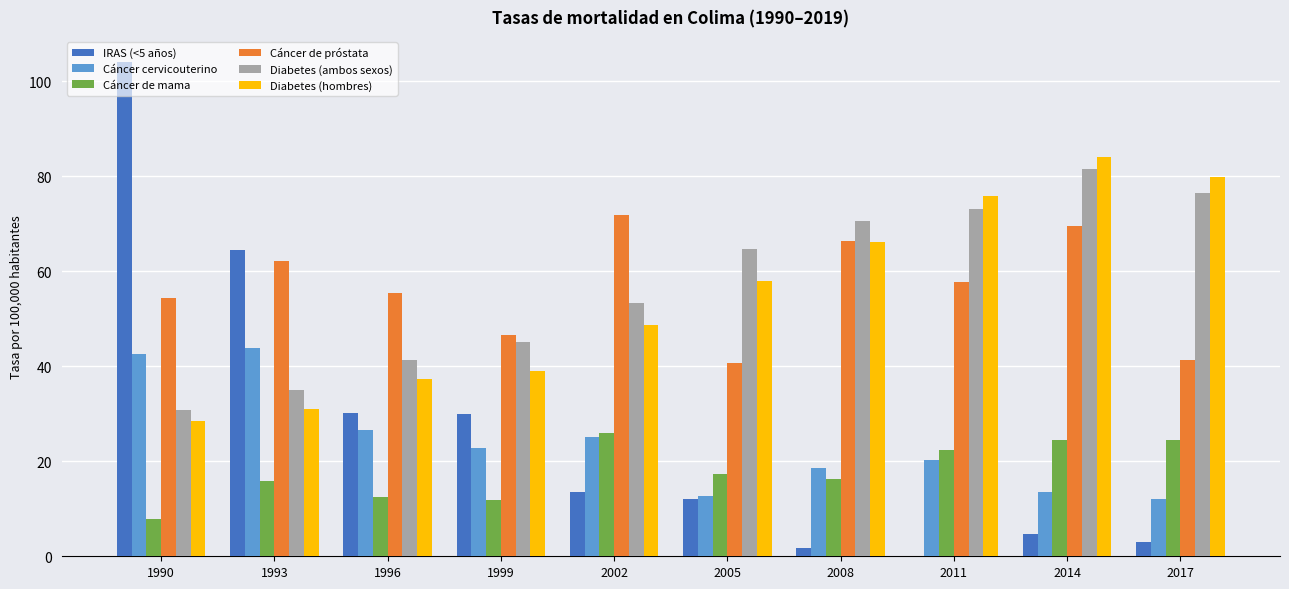

What is the sum of the Cáncer cervicouterino values at 1999 and 1993?

66.7